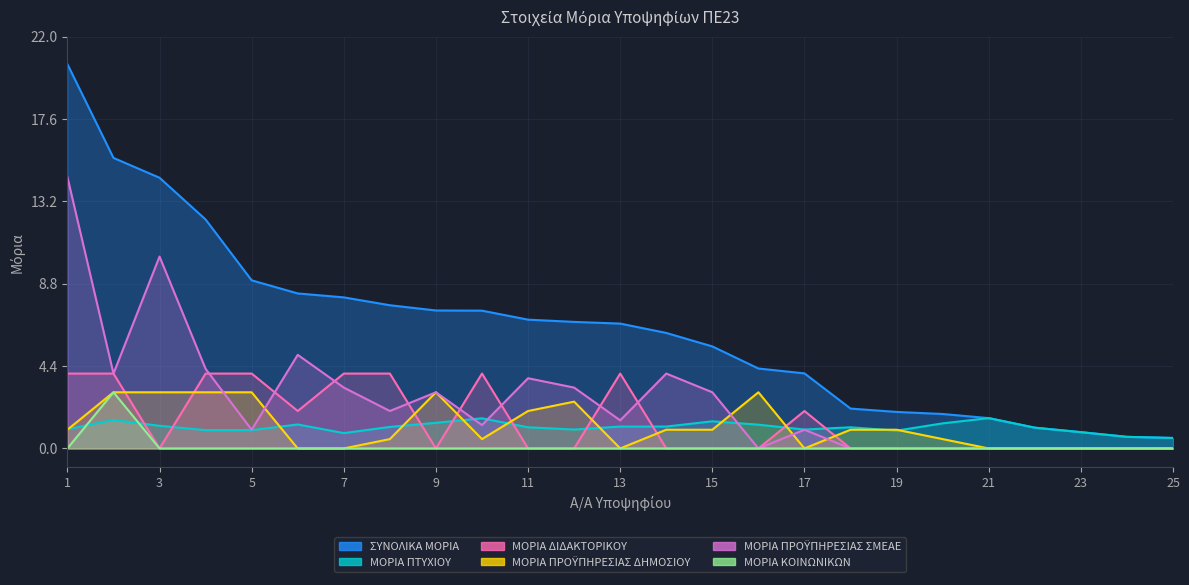

How many lines are shown in the chart?

6